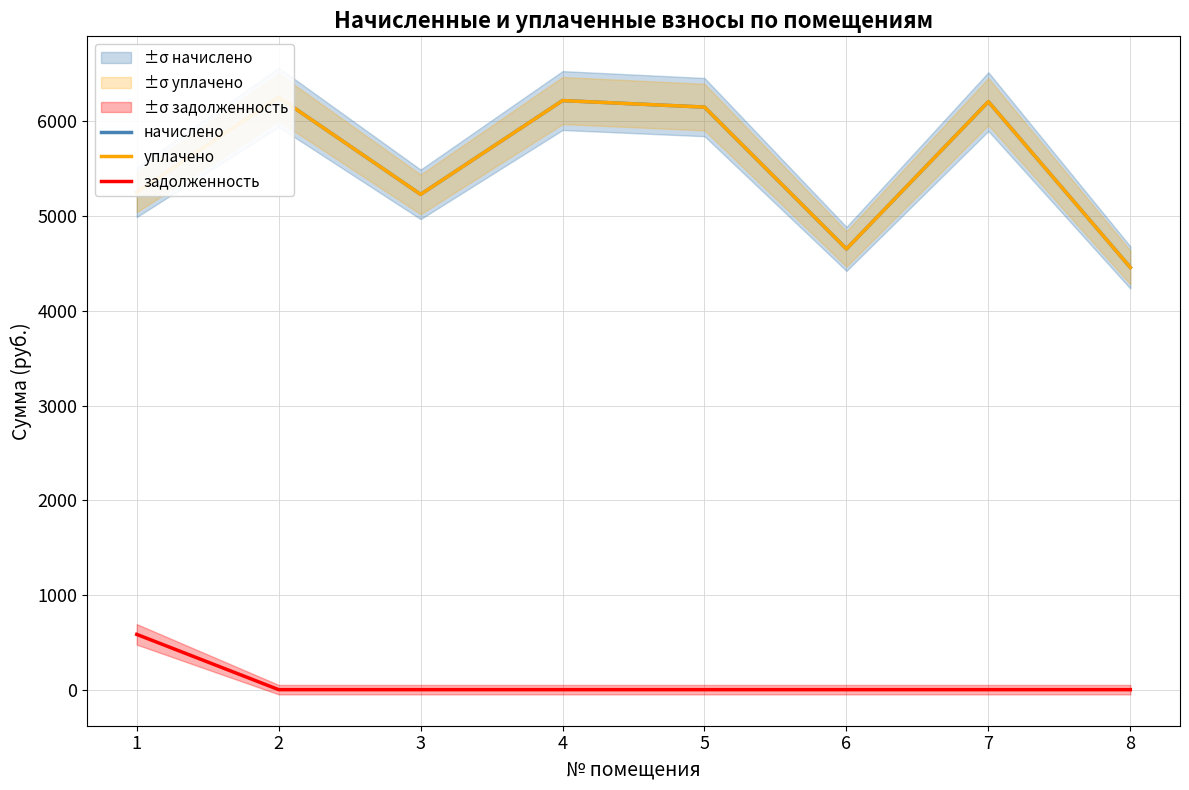

True or false: задолженность and уплачено intersect in this chart.

False